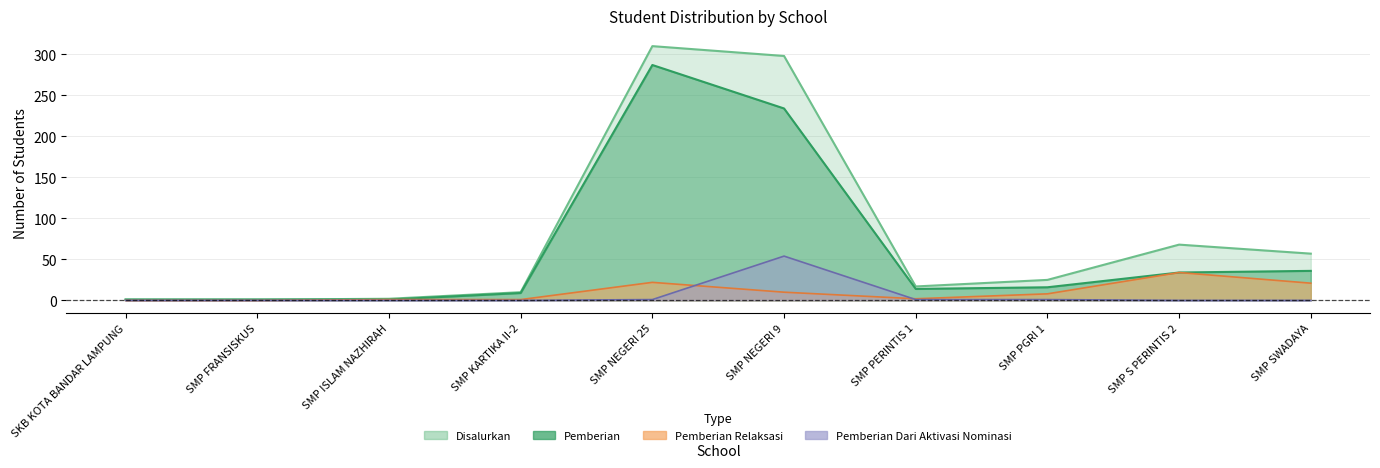

Rank the series by their maximum value, from highest to lowest.

Disalurkan, Pemberian, Pemberian Aktivasi, Pemberian Relaksasi